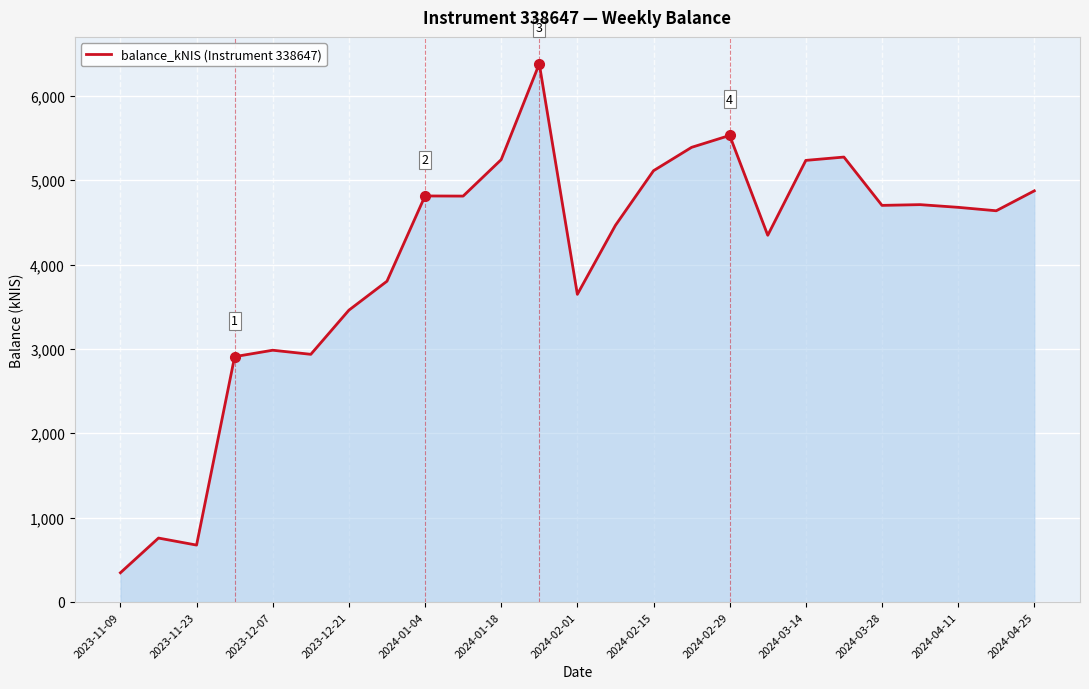

What is the minimum value shown in the chart?

346.6